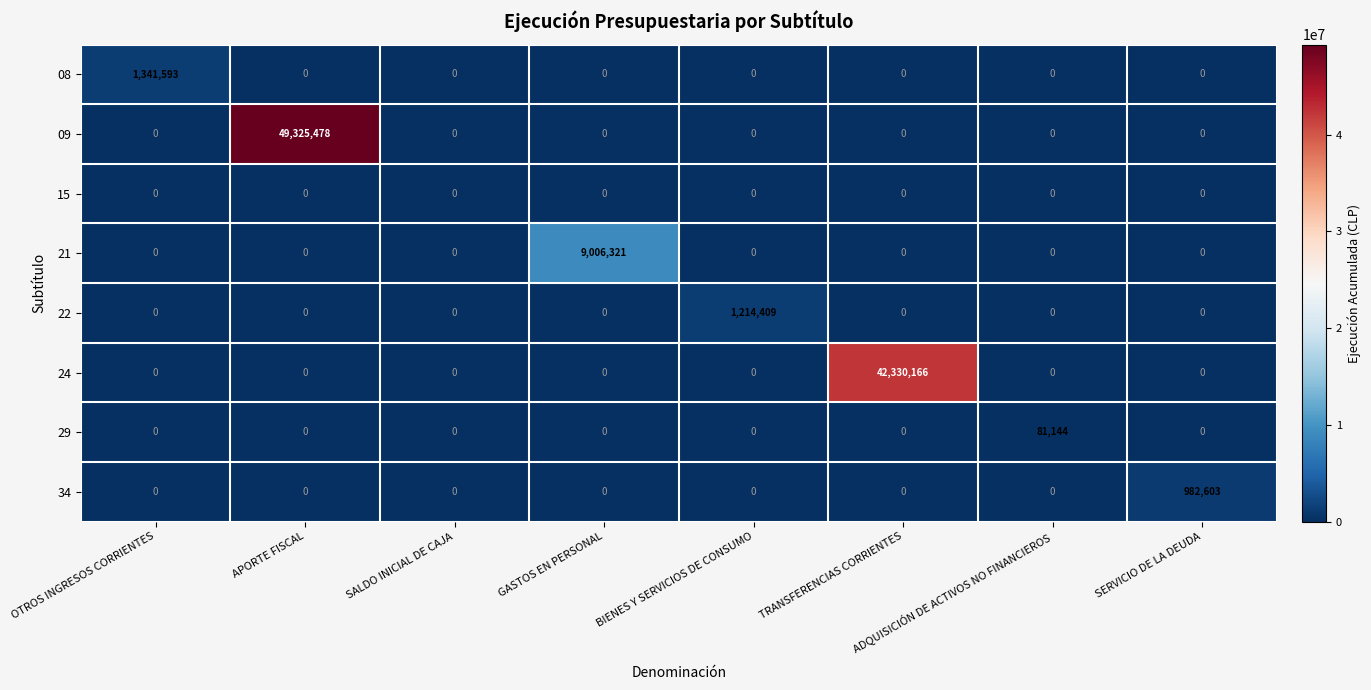

How many values in 29 are above zero?

1